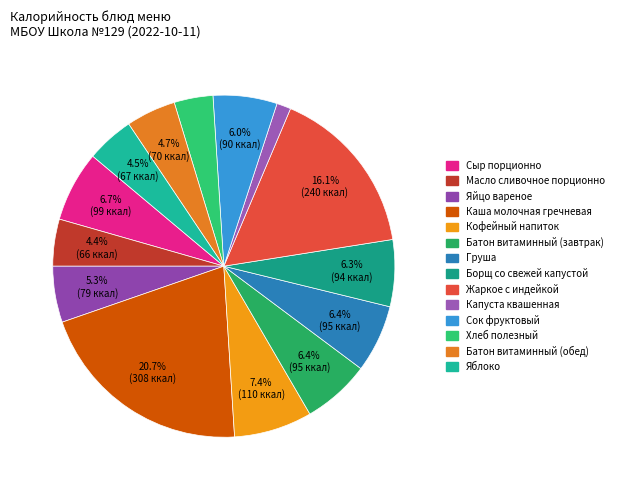

Between Яблоко and Хлеб полезный, which is larger?

Яблоко